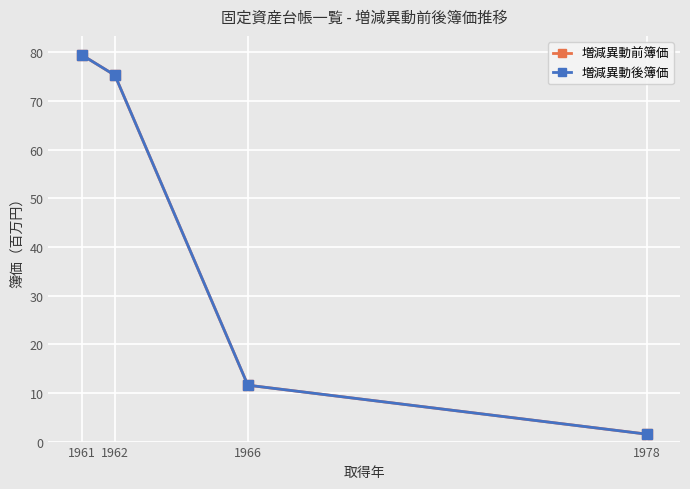

Which series changed the most between 1962 and 1978?

増減異動前簿価